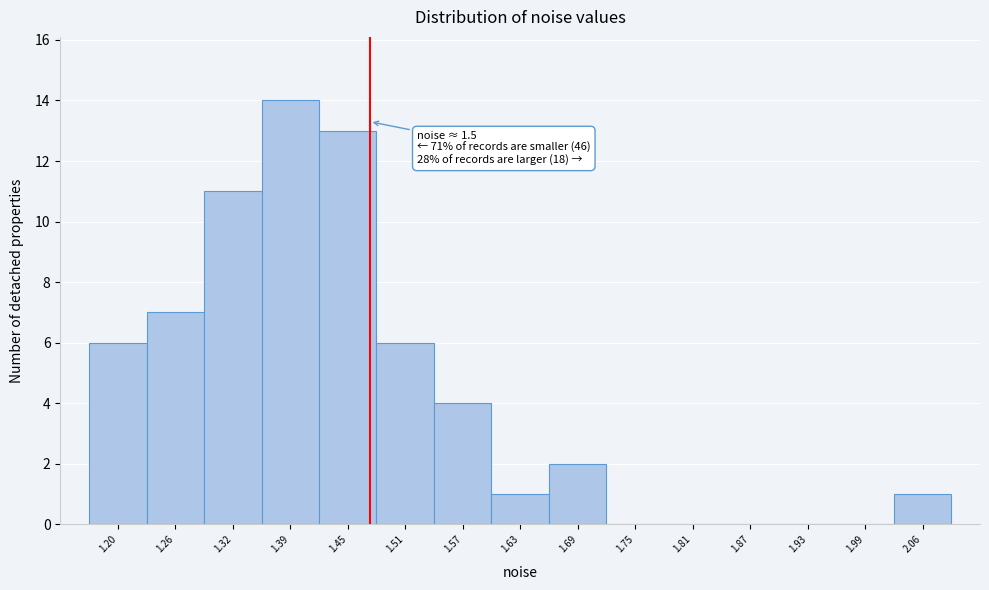

Reading right to left, what are all the values shown in this chart?

2.06=1	1.99=0	1.93=0	1.87=0	1.81=0	1.75=0	1.69=2	1.63=1	1.57=4	1.51=6	1.45=13	1.39=14	1.32=11	1.26=7	1.20=6